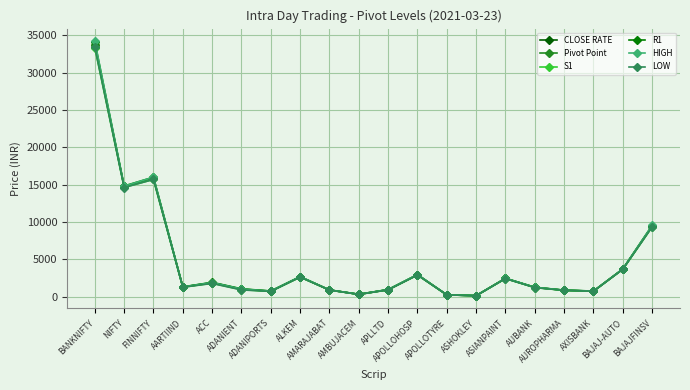

What is the sum of the Pivot Point values at ALKEM and ADANIENT?

3591.6